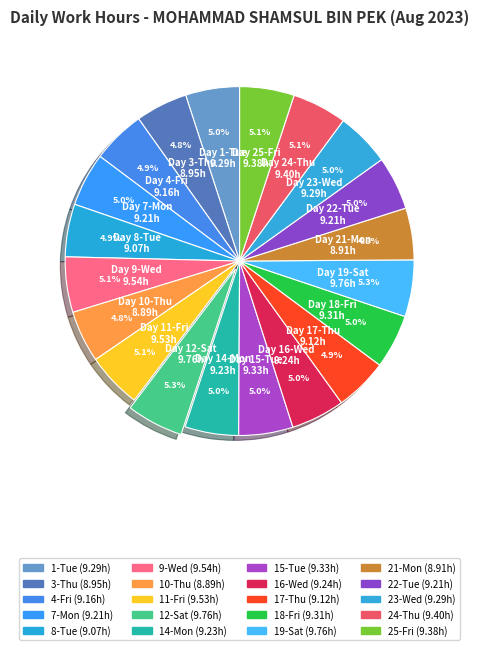

Does any single category account for the majority?

No